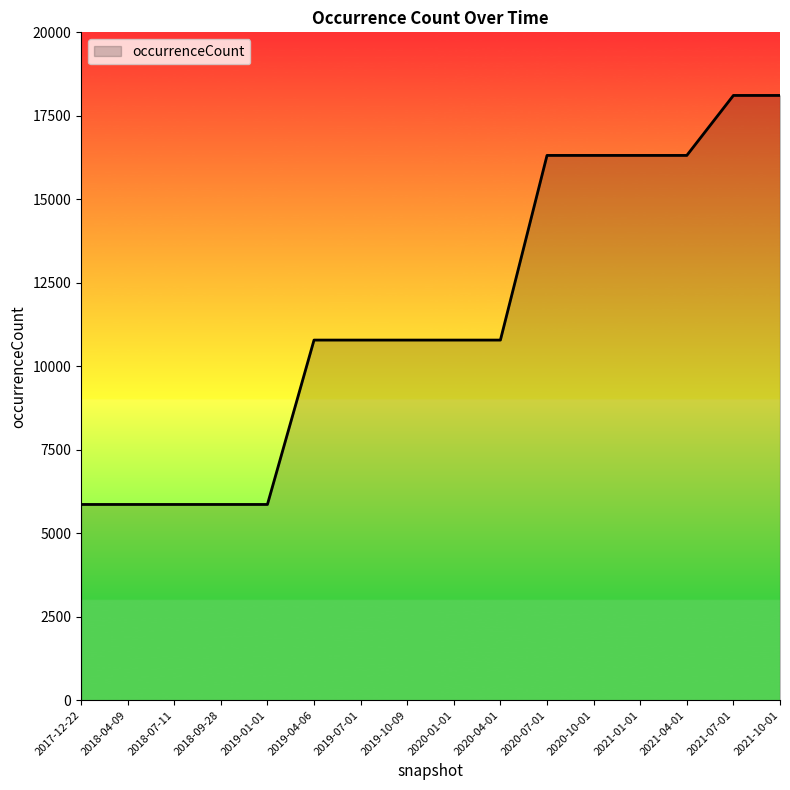

What is the difference between the maximum and minimum values?

12249